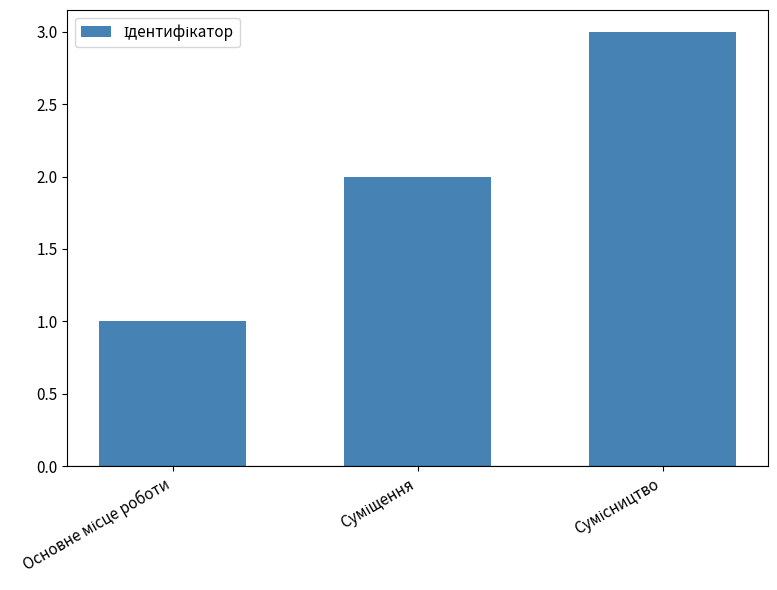

What is the maximum value shown in the chart?

3